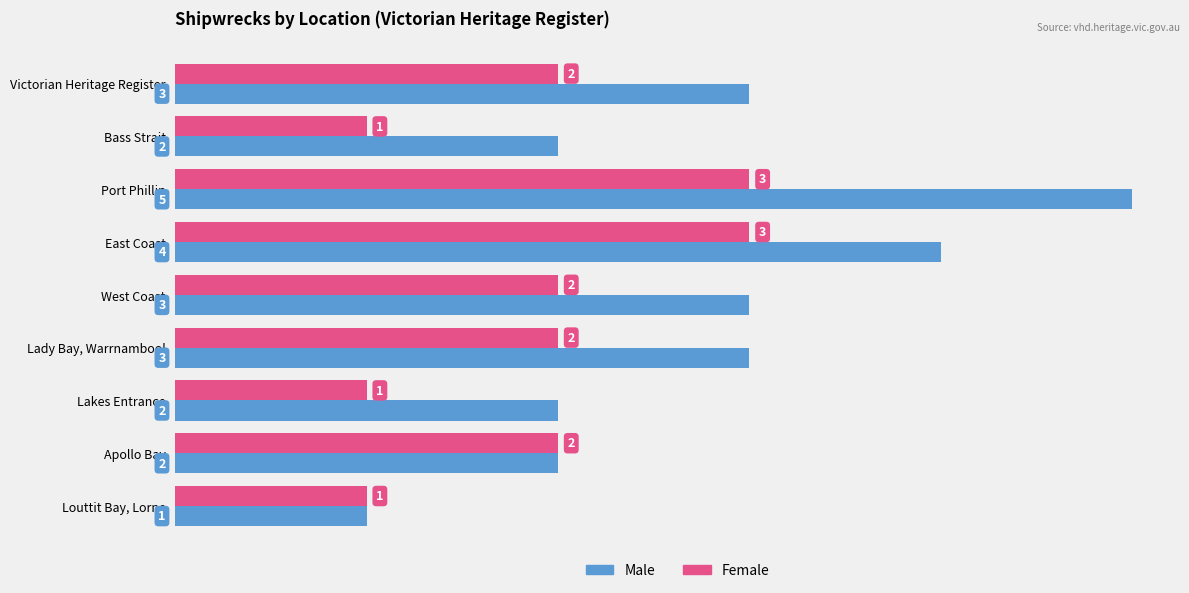

The value of Female at Bass Strait is 2. True or false?

False